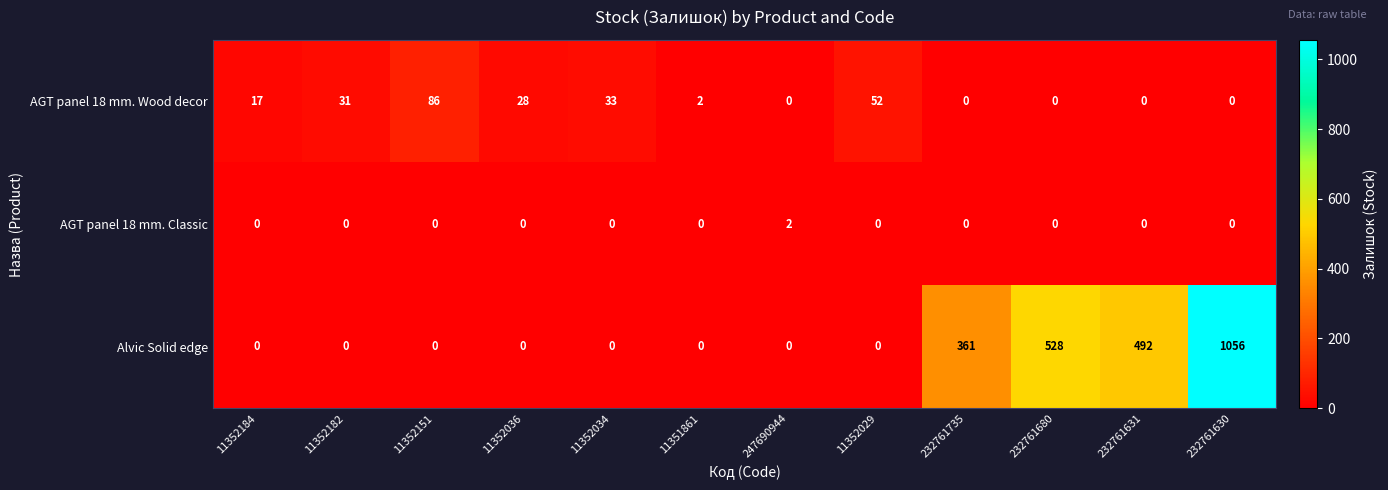

What is the difference between the AGT panel 18 mm. Wood decor values at 11351861 and 11352029?

50